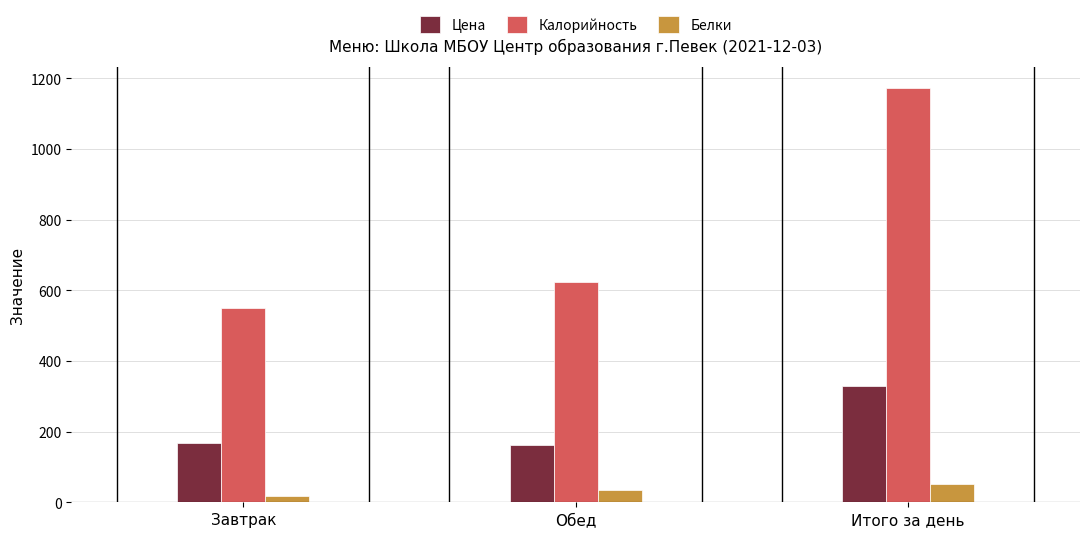

Which label corresponds to the smallest value in the chart?

Завтрак